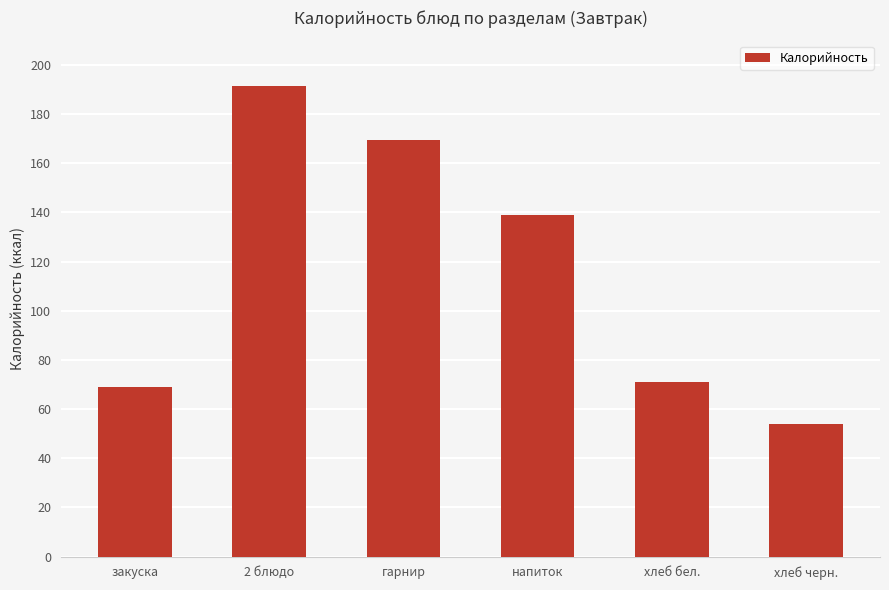

Approximately how many times larger is the value at 2 блюдо compared to хлеб черн.?

3.5